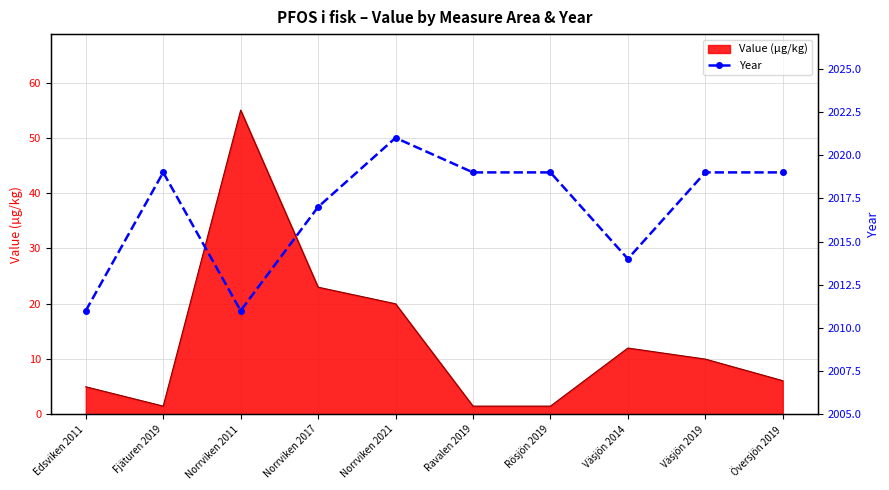

Reading right to left, what are all the values shown in this chart?

2019	2019	2014	2019	2019	2021	2017	2011	2019	2011